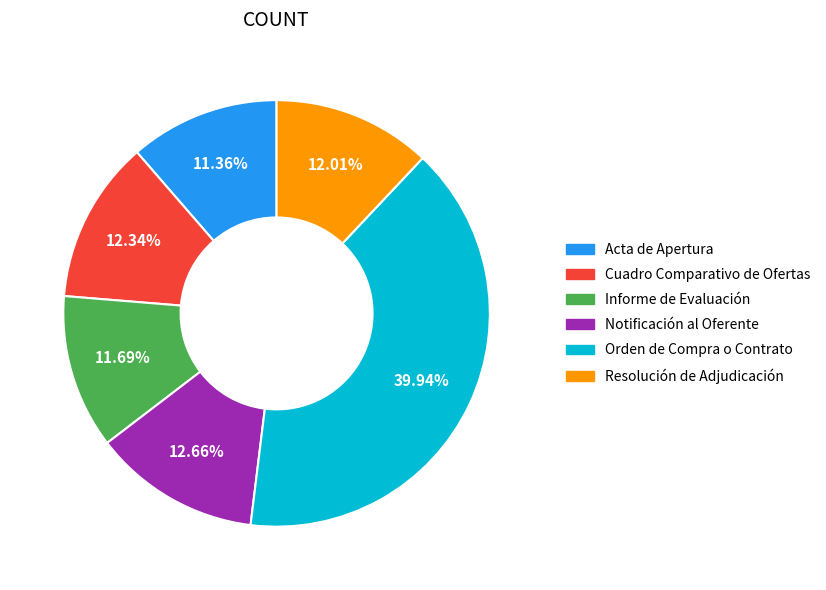

Does Orden de Compra o Contrato represent more than half of the total?

No